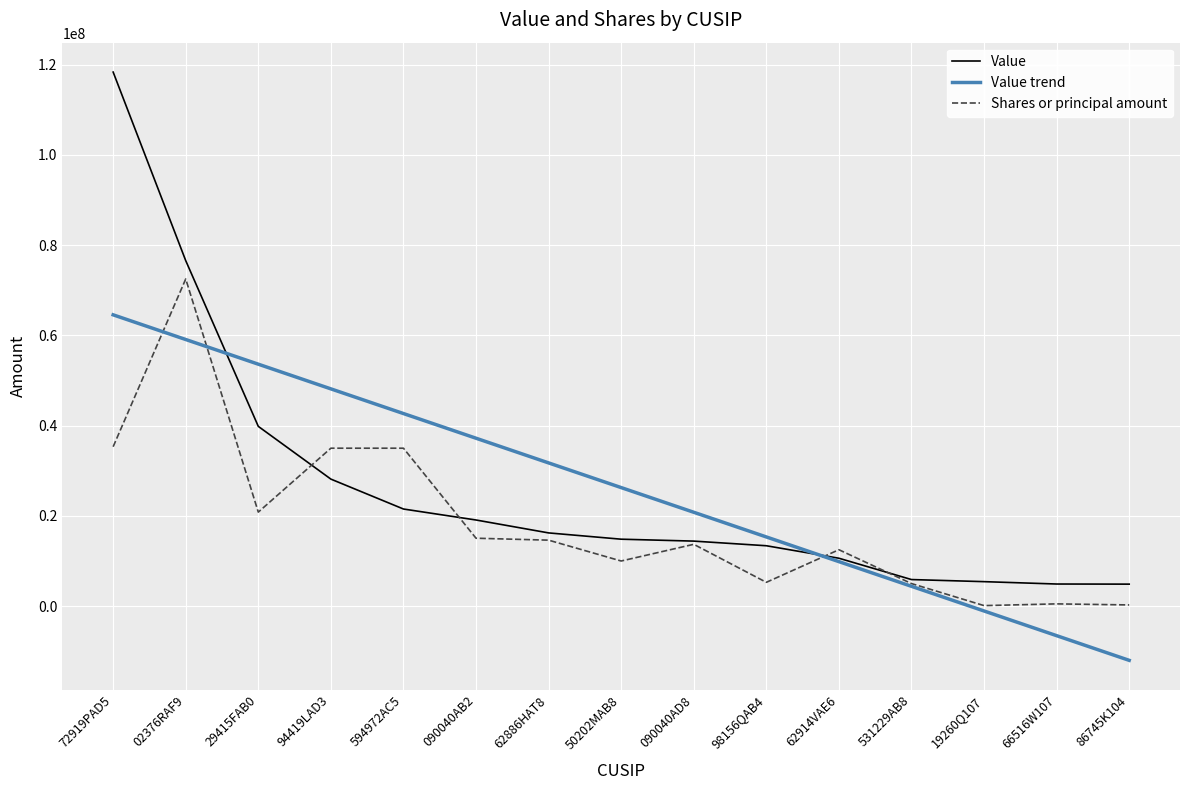

At which label does Shares or principal amount reach its peak?

02376RAF9